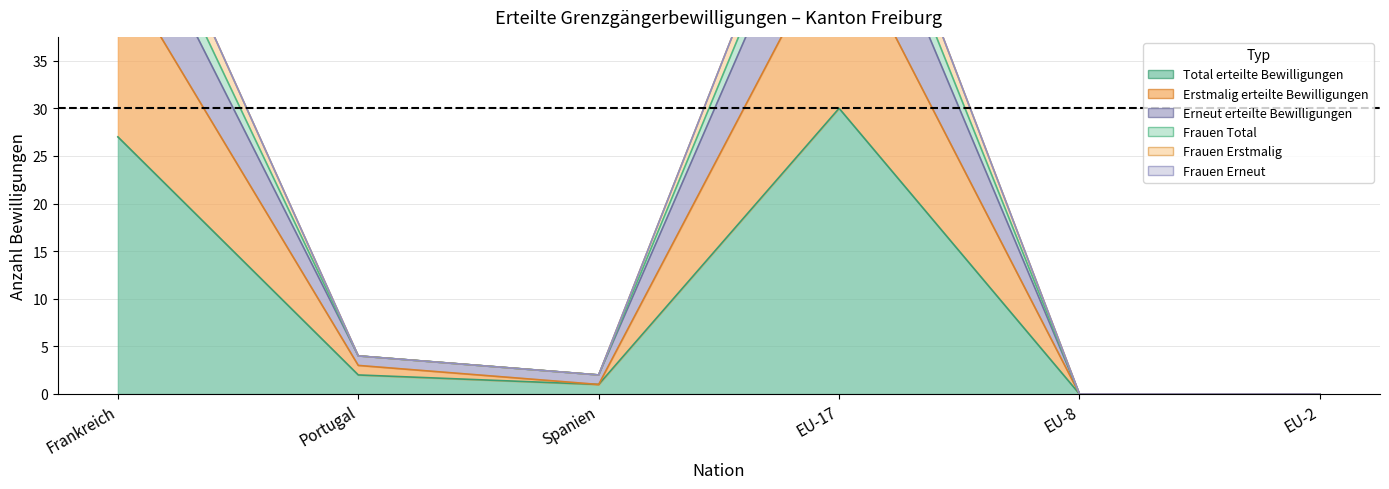

Is the value of Erstmalig erteilte Bewilligungen at EU-8 greater than the value of Erneut erteilte Bewilligungen at EU-2?

No